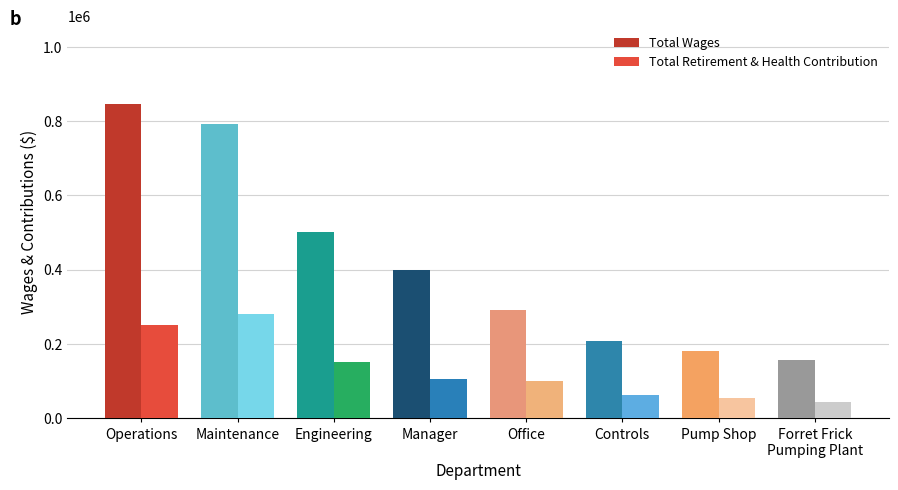

What is the label of the 3rd bar from the left?

Engineering